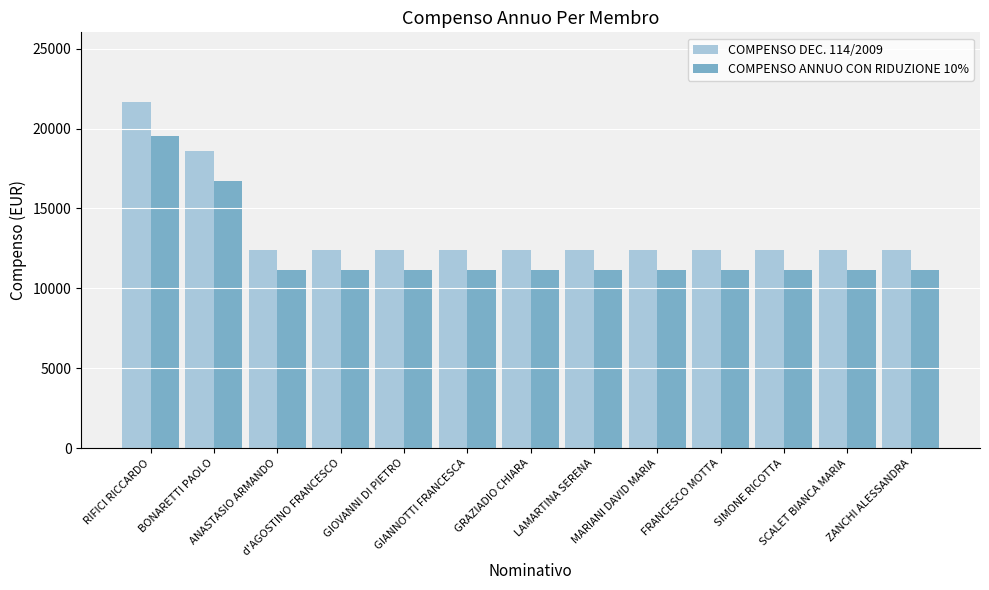

How many groups of bars are there?

13